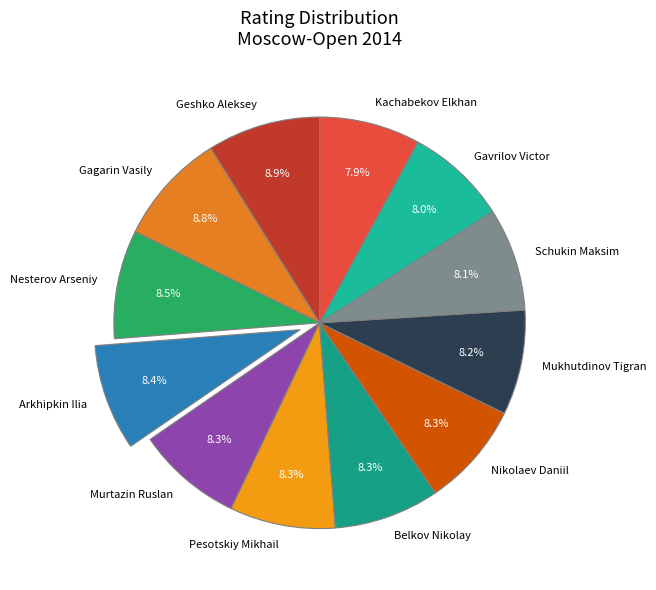

How many slices are in this pie chart?

12